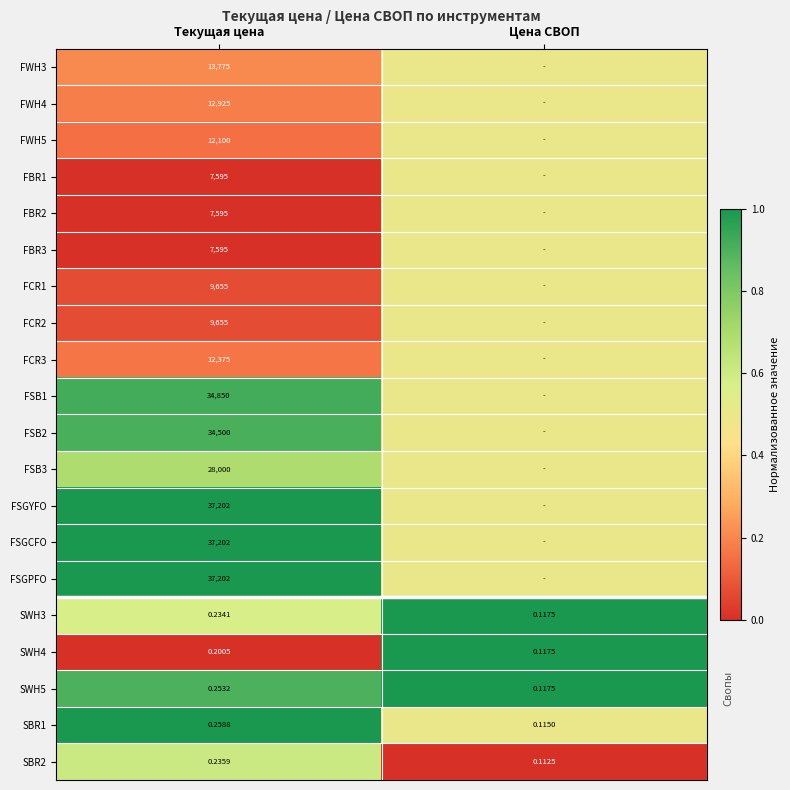

Where is SBR1 nearest to the value 0?

Цена СВОП